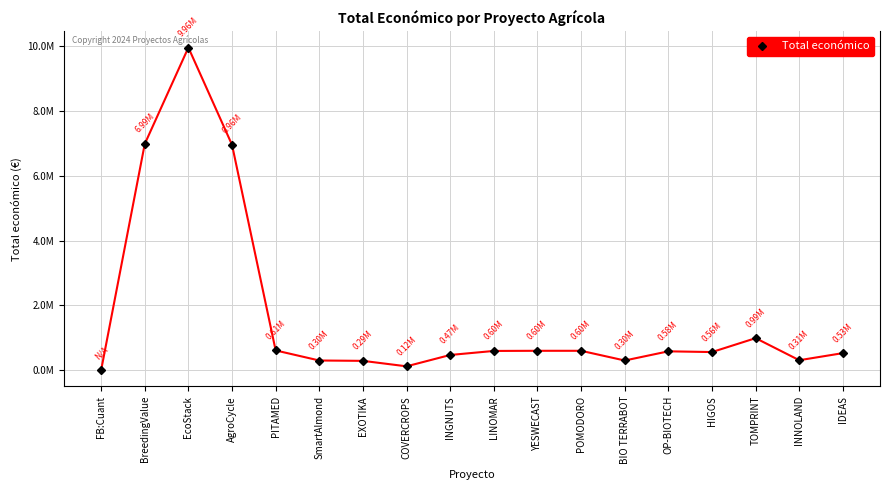

Between LINOMAR and INGNUTS, which is larger?

LINOMAR